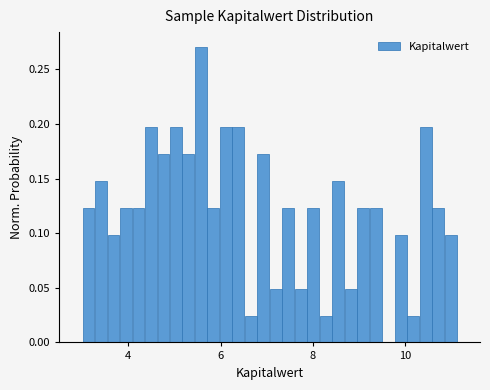

Around what value on the x-axis is the tallest bar? Give the approximate position of its centre, as read against the axis.

5.6